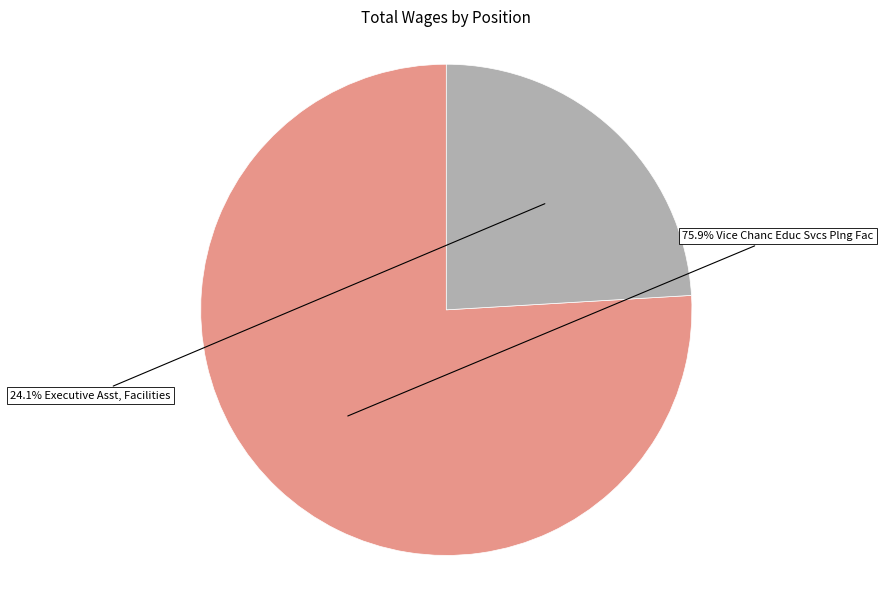

Is there a majority slice in this chart?

Yes